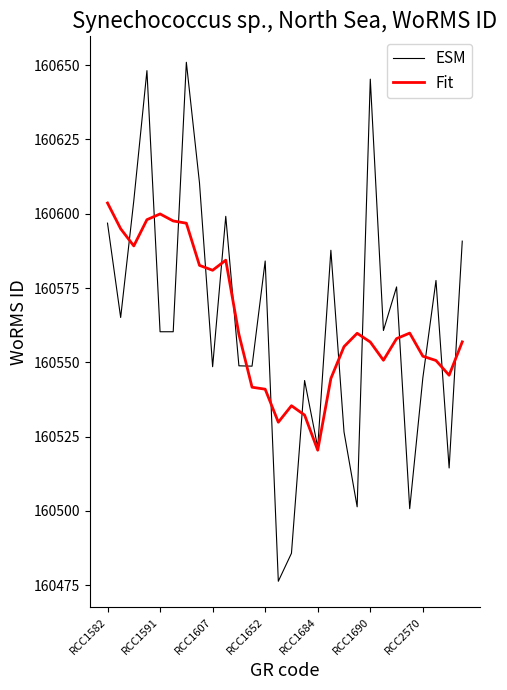

What is the maximum value shown in the chart?

160651.0